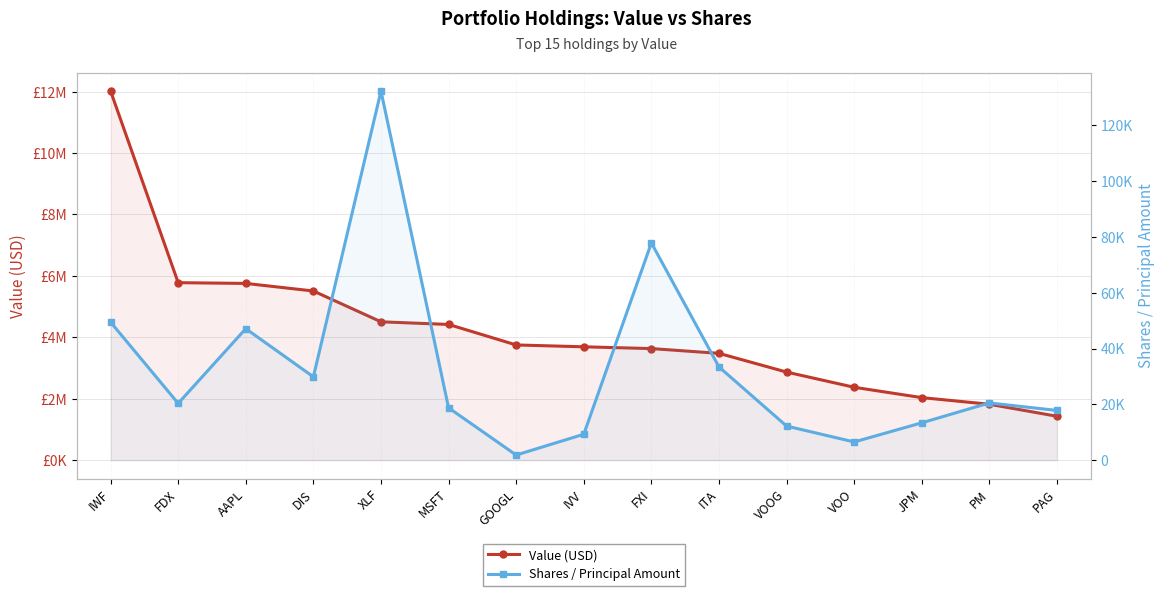

The value of Value (USD) at IWF is 12019000. True or false?

True